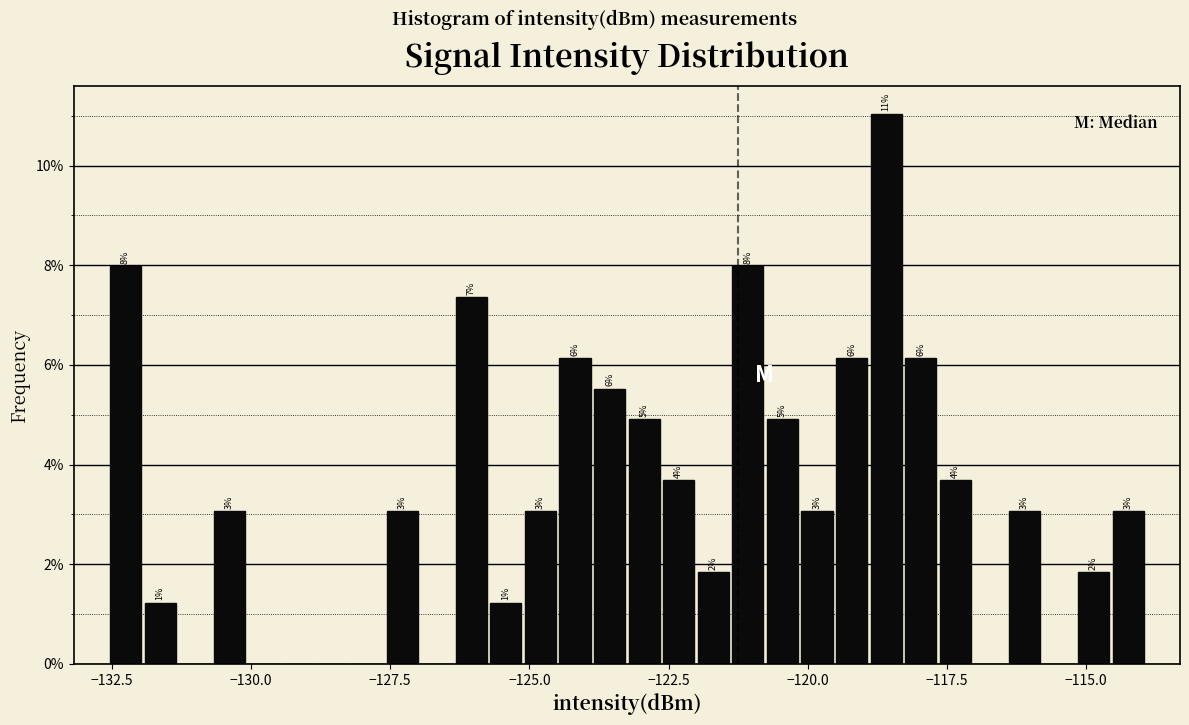

Around what value on the x-axis is the tallest bar? Give the approximate position of its centre, as read against the axis.

-118.5